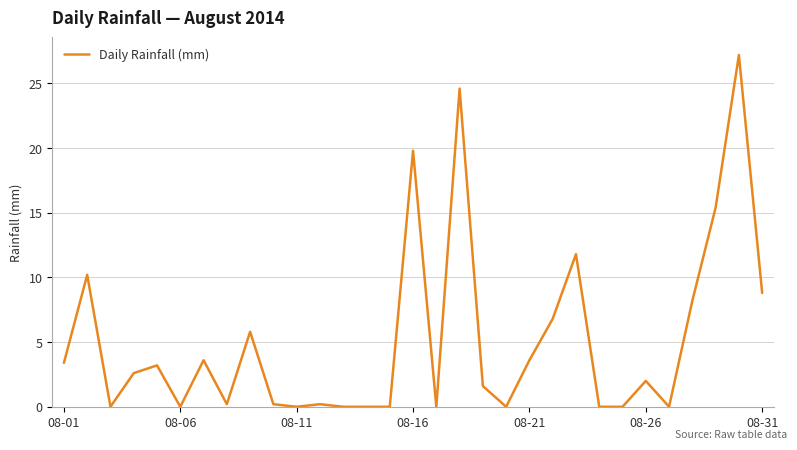

True or false: the data shows 8.8 at 08-31.

True